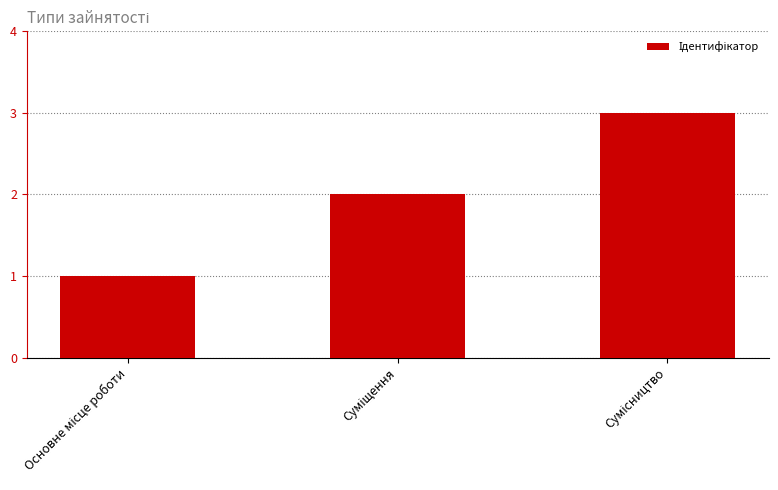

What is the sum of all values?

6